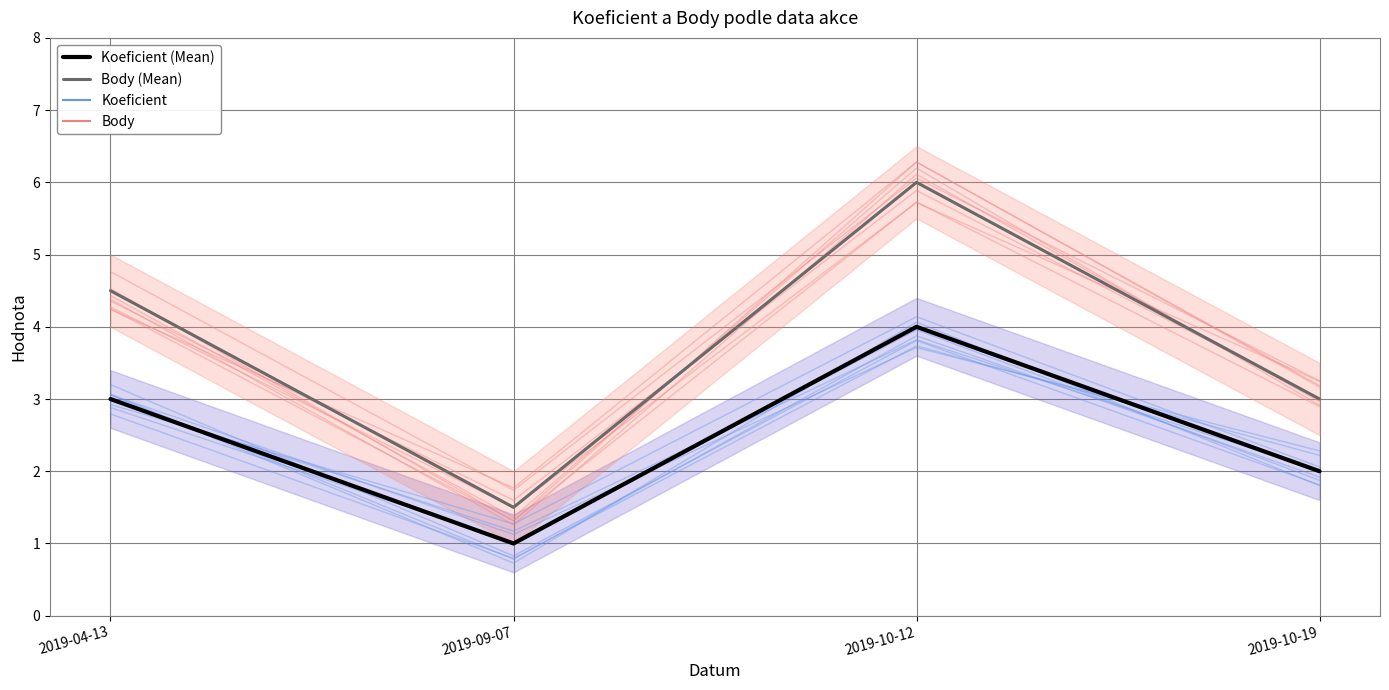

Is the value of Body at 2019-09-07 greater than the value of Koeficient (Mean) at 2019-10-19?

No